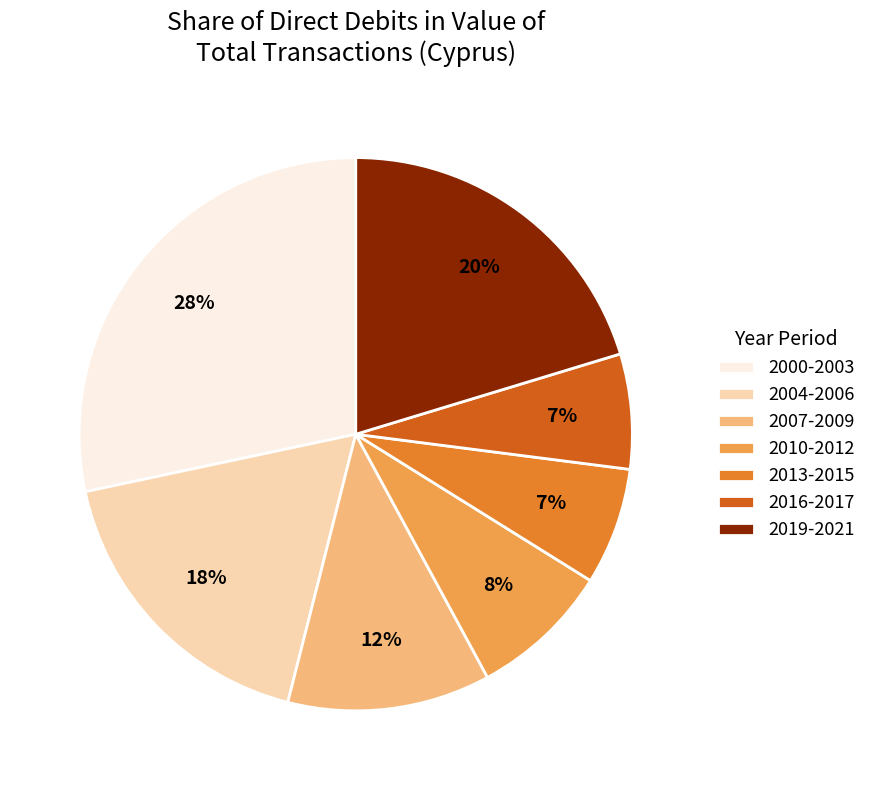

To the nearest percent, what portion does 2019-2021 represent?

20%